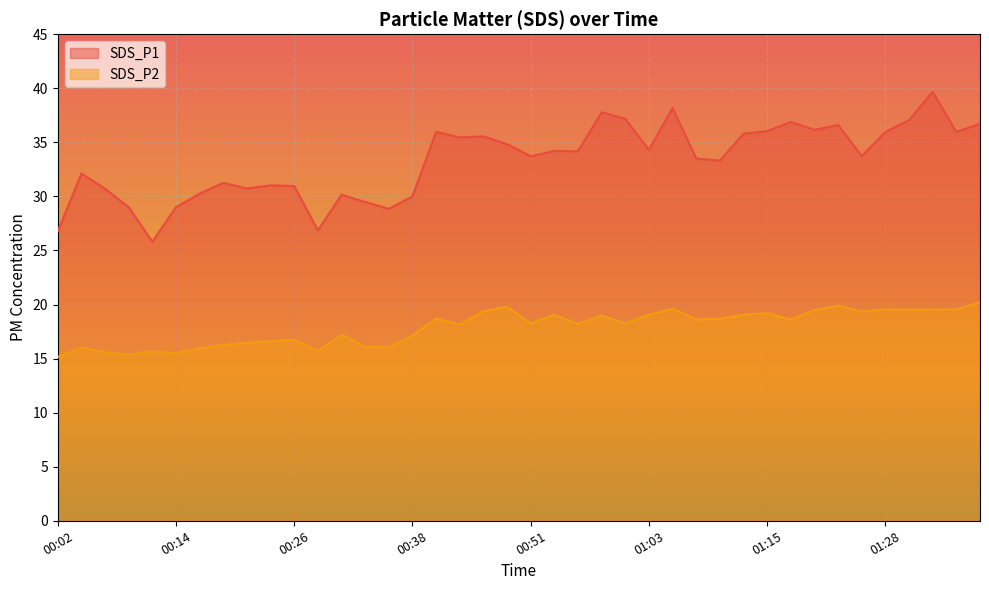

What is the difference between the maximum and second lowest values in the SDS_P2 series?

4.8